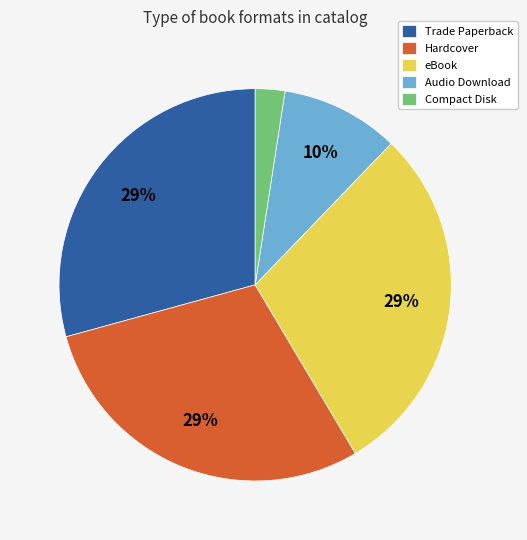

Which has a higher value, Trade Paperback or Compact Disk?

Trade Paperback